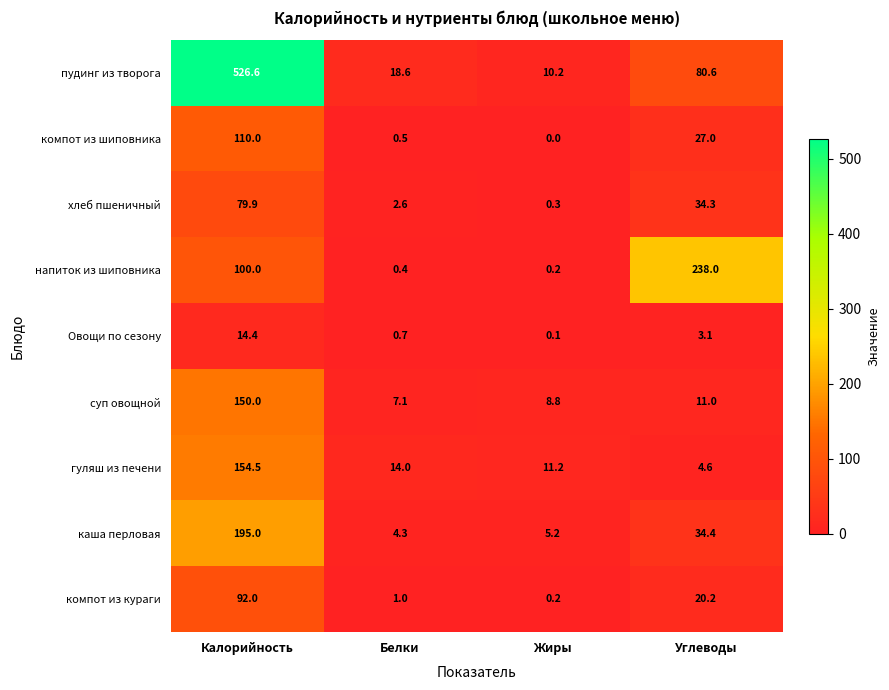

Count the number of categories in the chart.

4